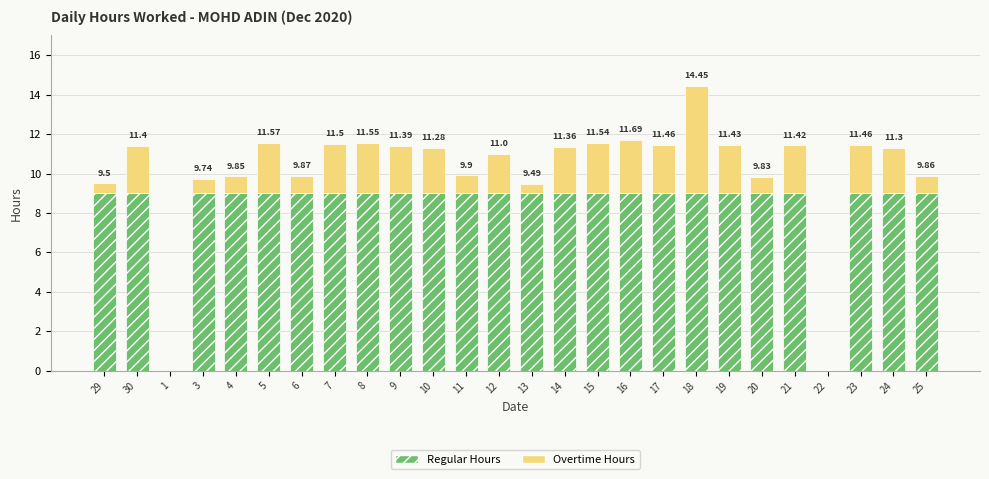

At which category is the sum across all series the highest?

18